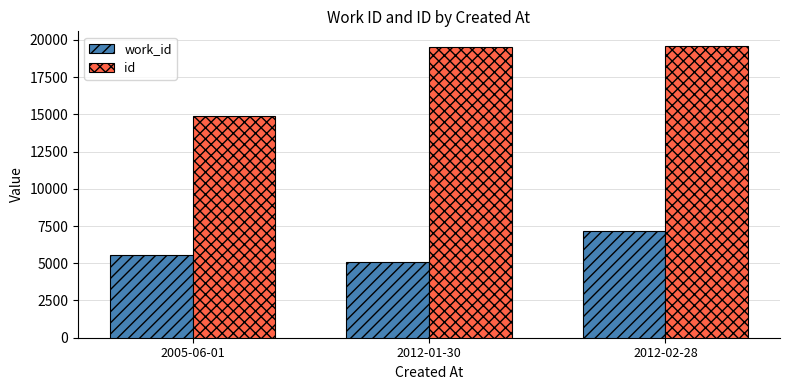

At which category does the chart reach its minimum across all series?

2012-01-30